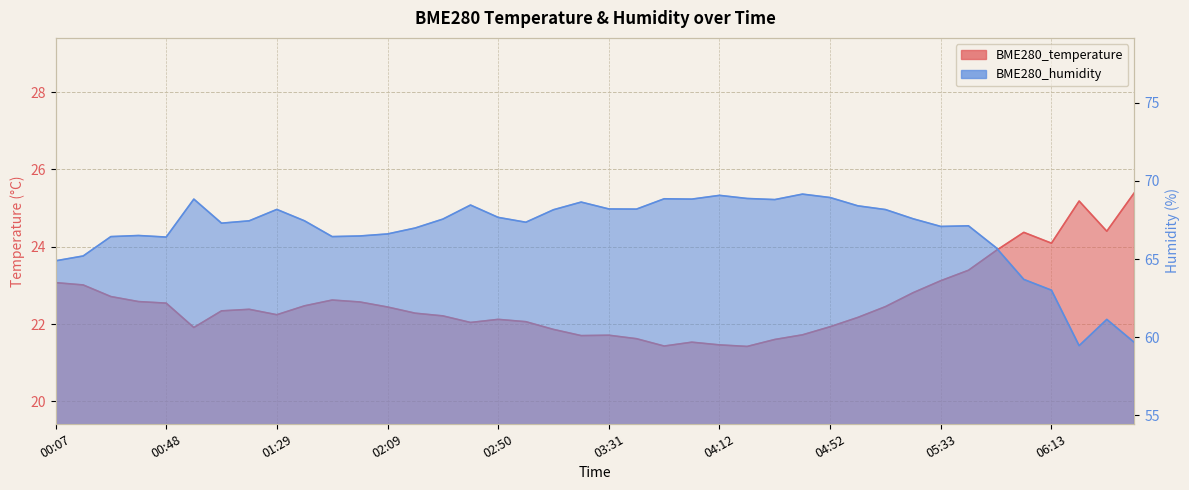

What is the maximum value shown in the chart?

69.2